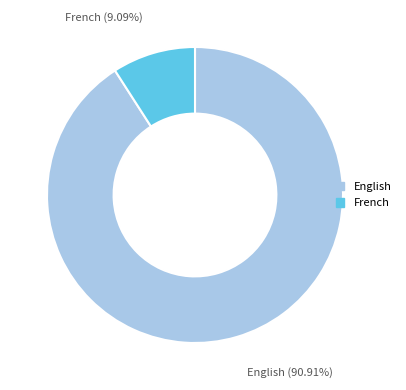

Count the number of slices in the pie.

2